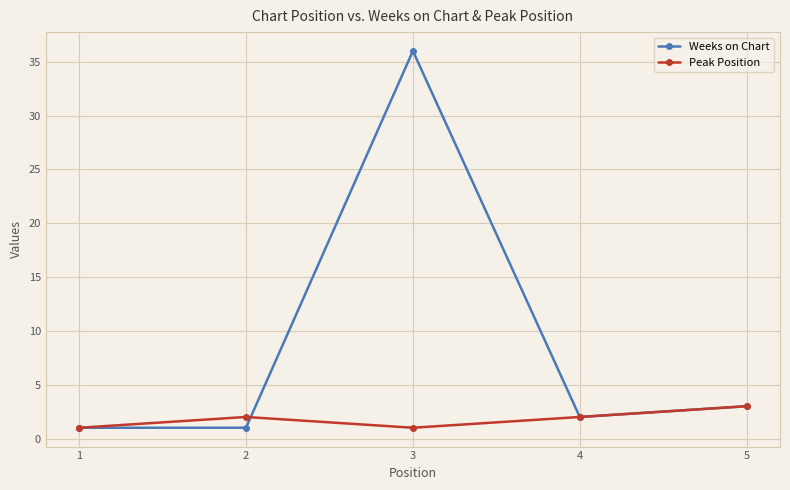

How many lines are shown in the chart?

2